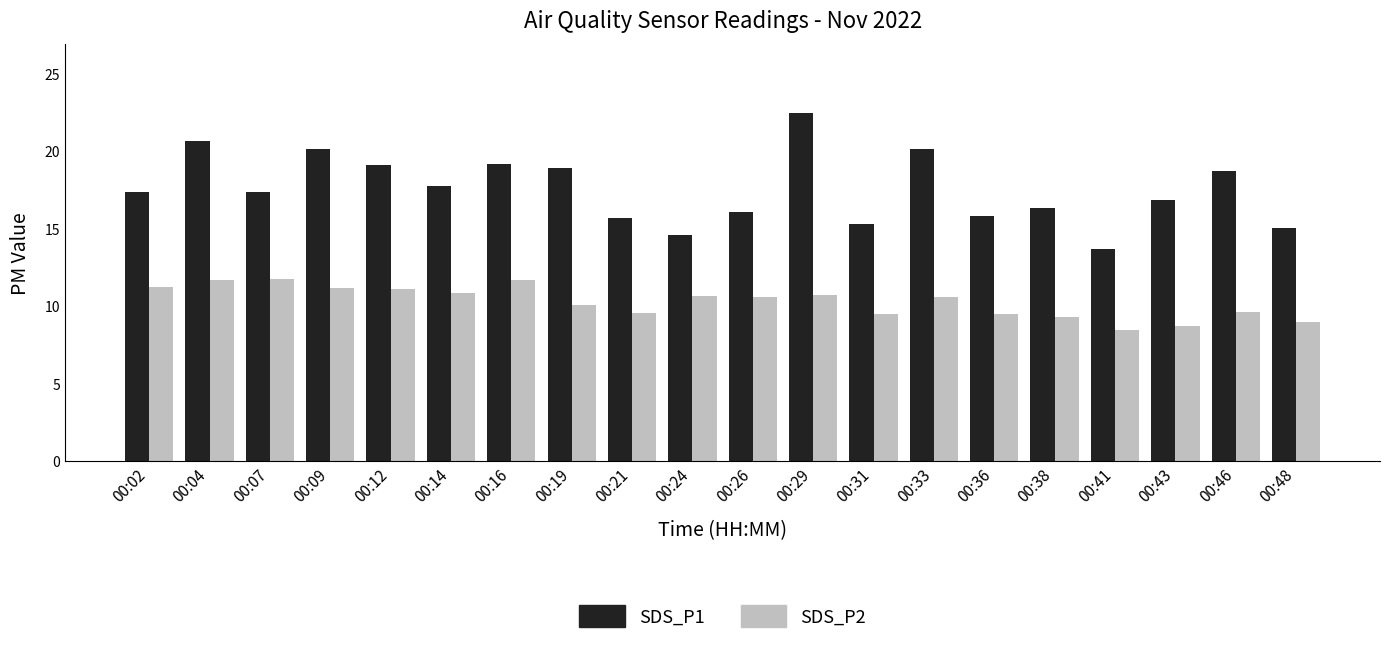

What is the value of the SDS_P1 bar at the 4th from the left?

20.1